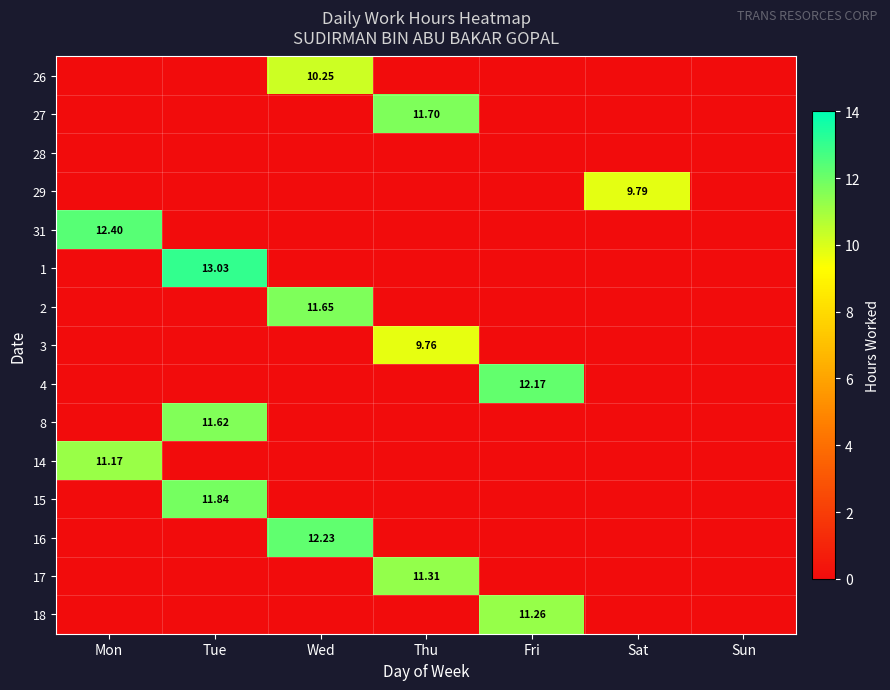

How many values in the 27 series exceed 0?

1